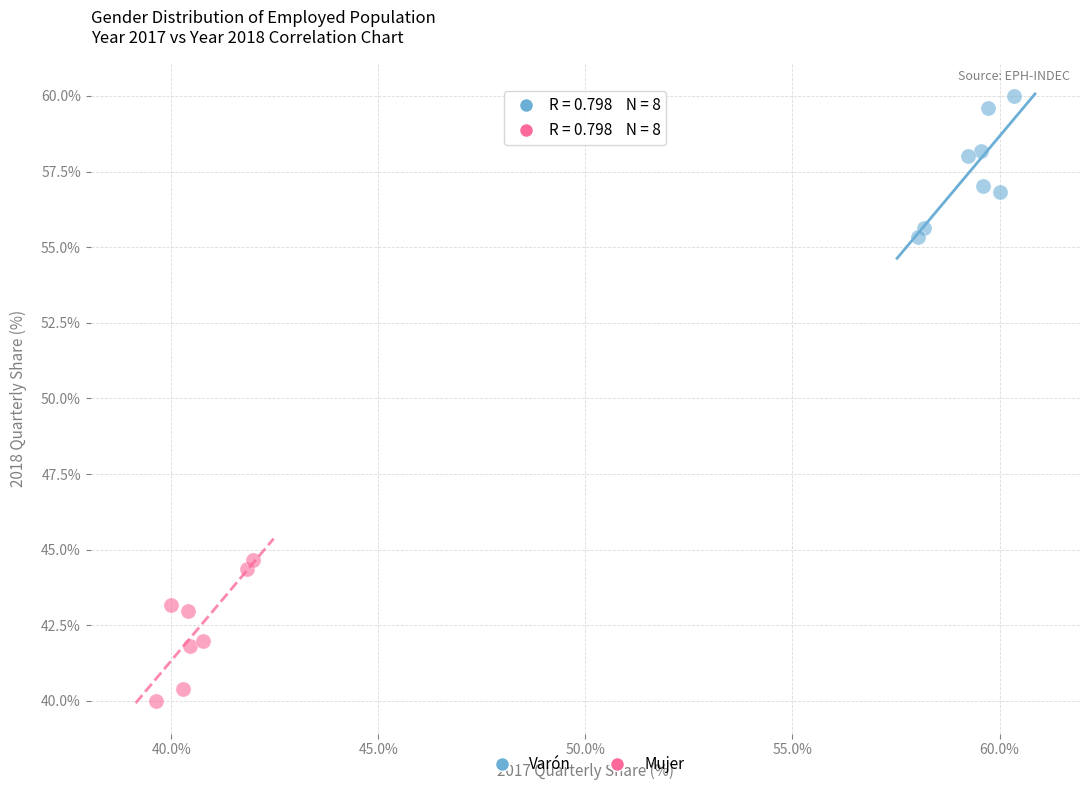

What are all the series names shown in the legend?

Varón, Mujer